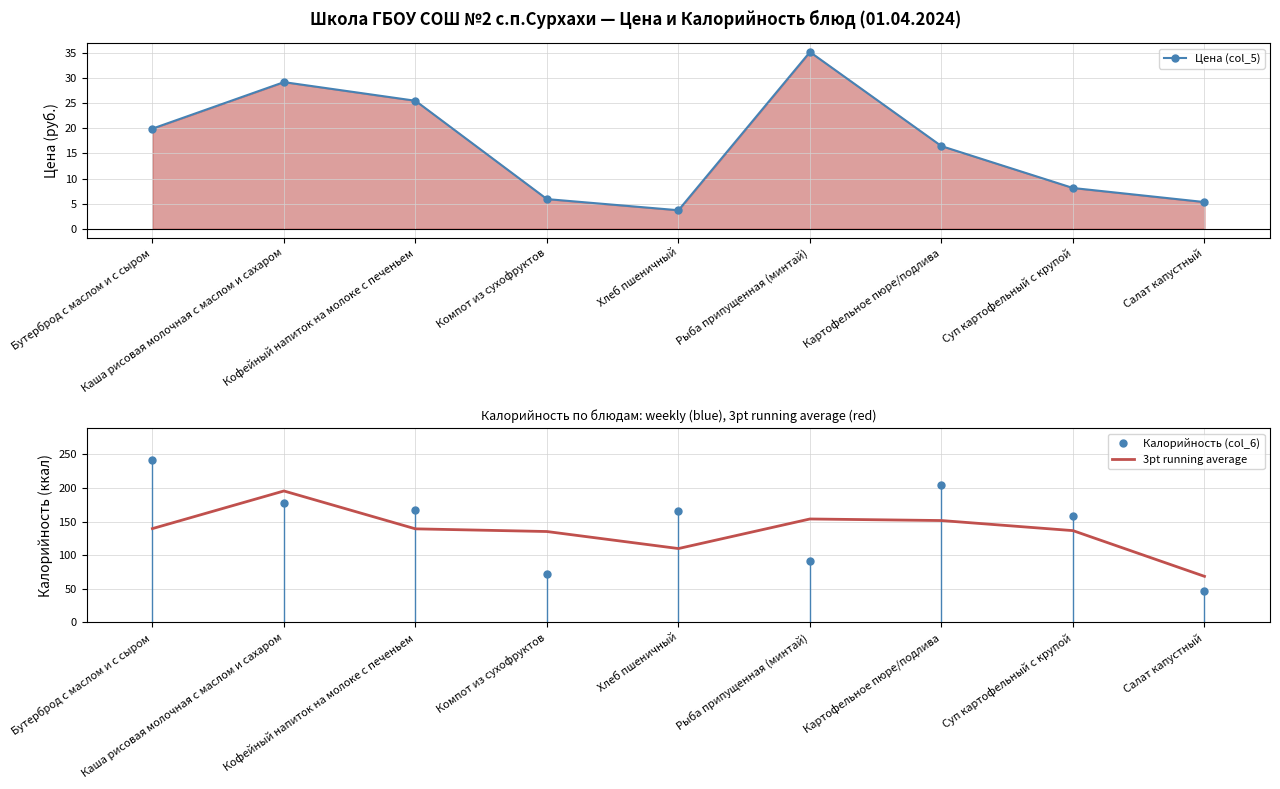

What is the minimum value for Калорийность (col_6)?

47.0